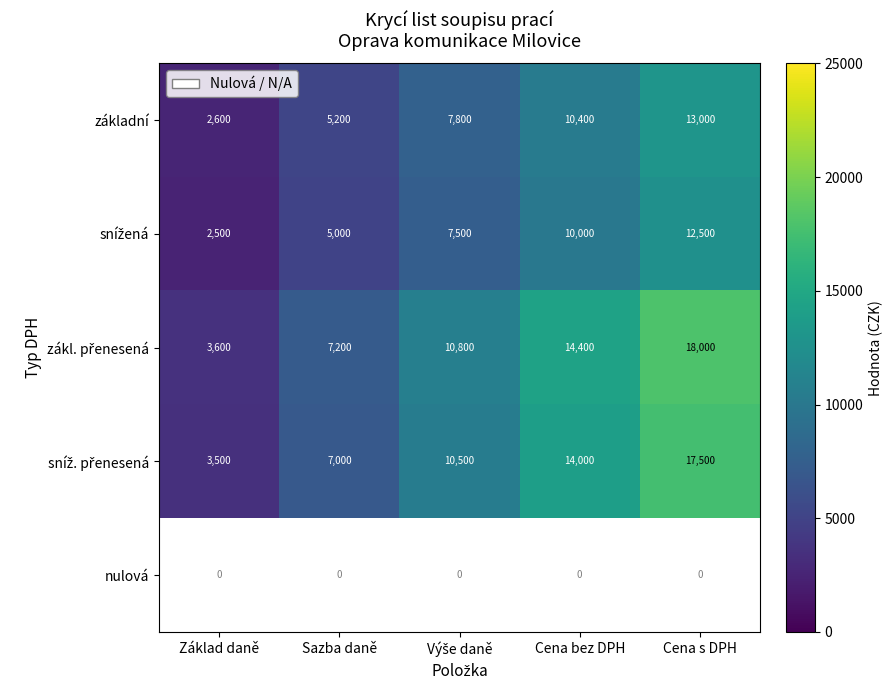

Read the základní value at Cena s DPH, to the nearest 10.

13000